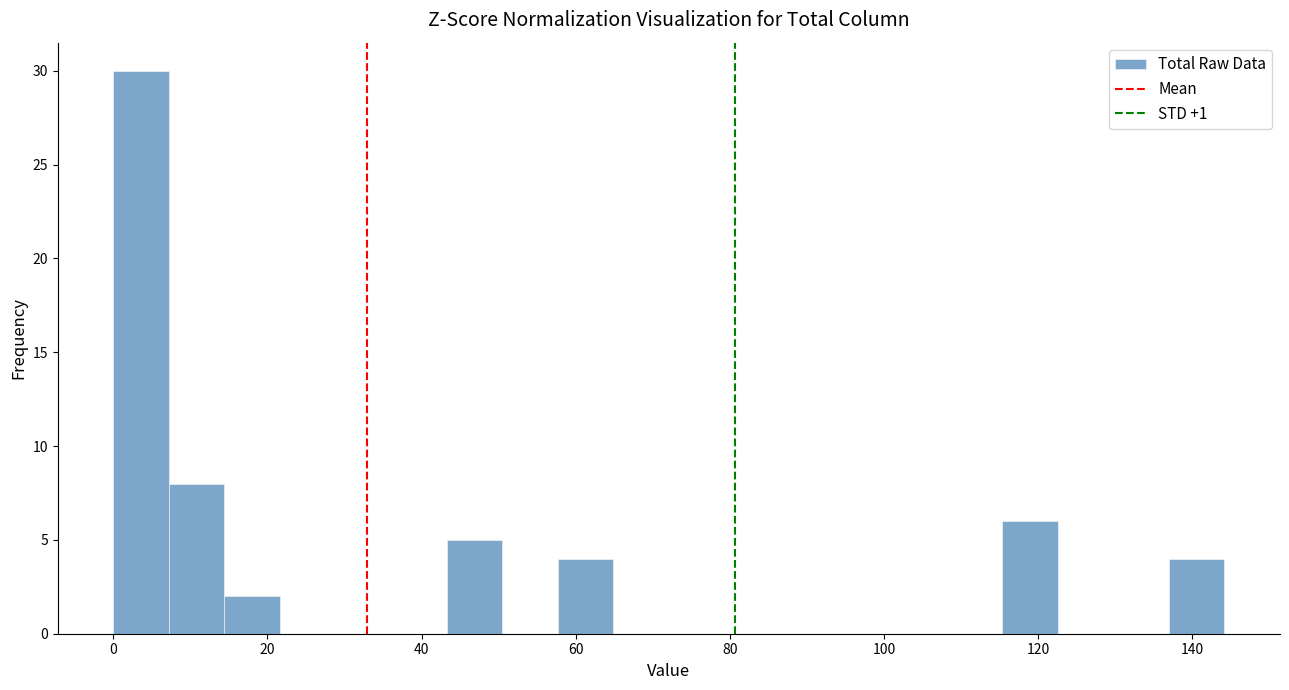

Around what value on the x-axis is the tallest bar? Give the approximate position of its centre, as read against the axis.

4